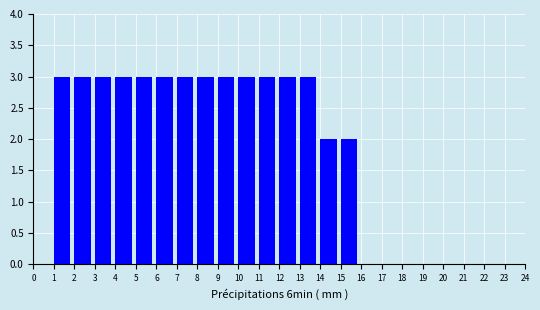

How tall is the bar that spans 2 to 3 on the x-axis? The values are not printed on the chart, so give them approximately, as read against the axis.

3